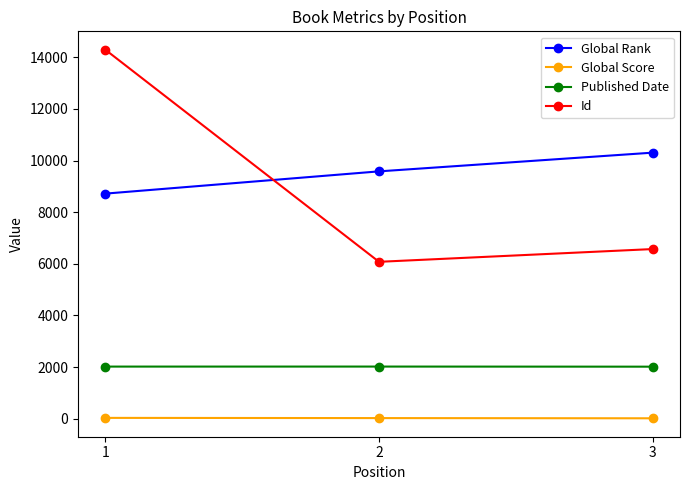

At which label is Global Rank closest to 9514?

2